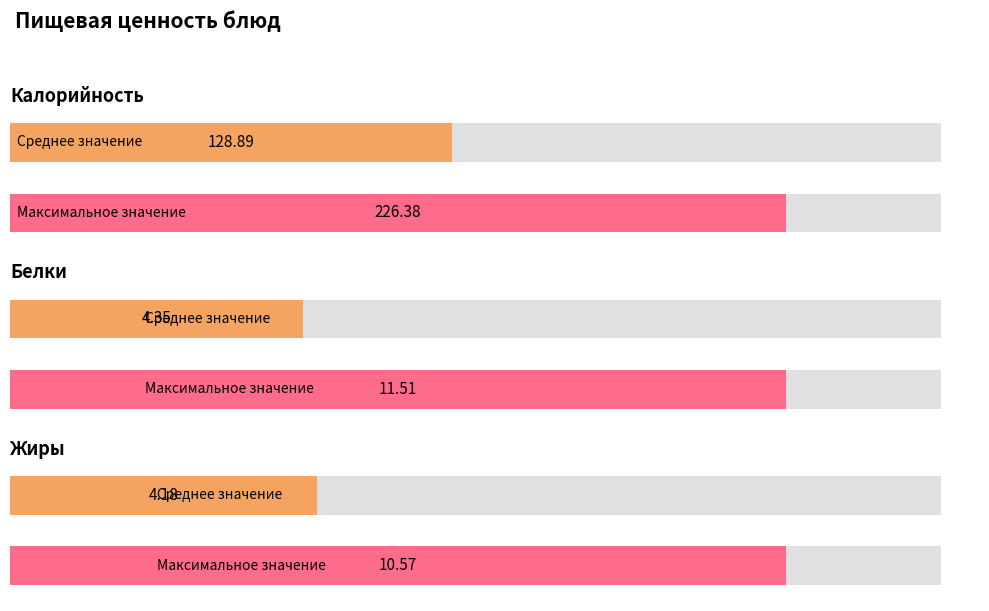

The Белки series shows 4.3 at хлеб ржаной. True or false?

False